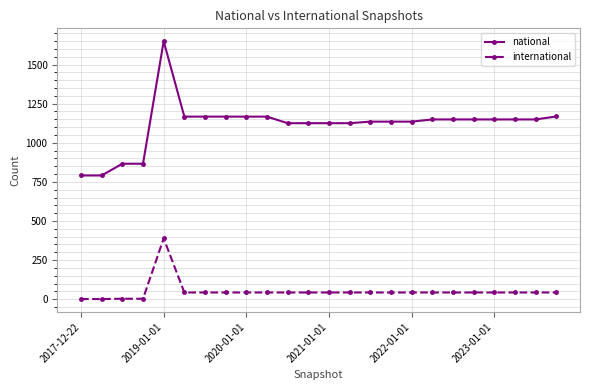

What is the maximum value for international?

389